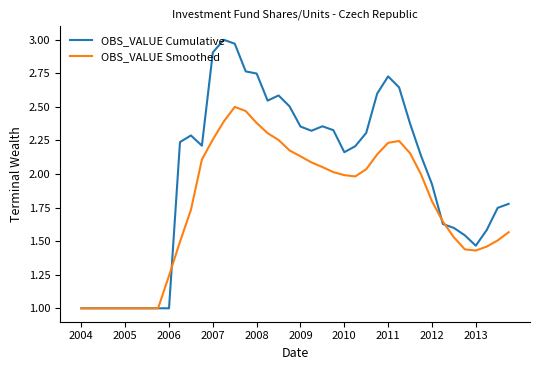

Is this an area chart (filled region under the line)?

No